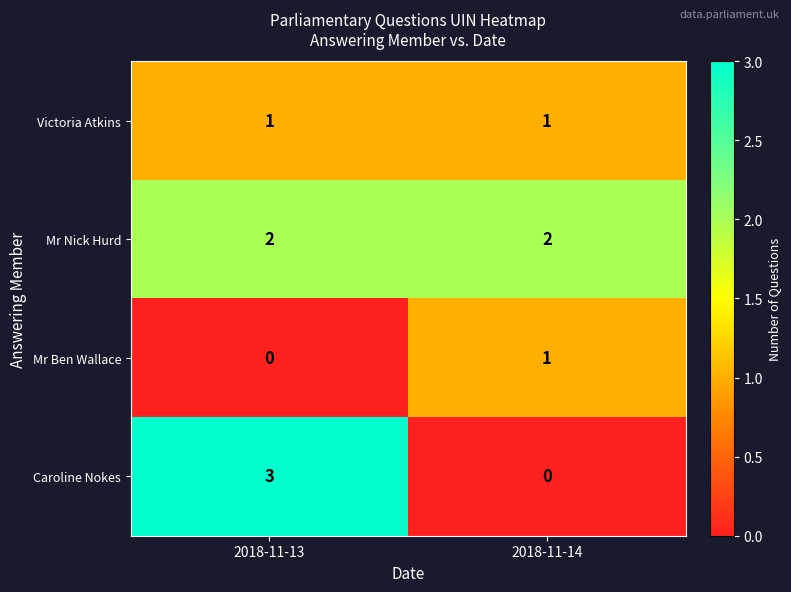

How many data points does each series have?

2